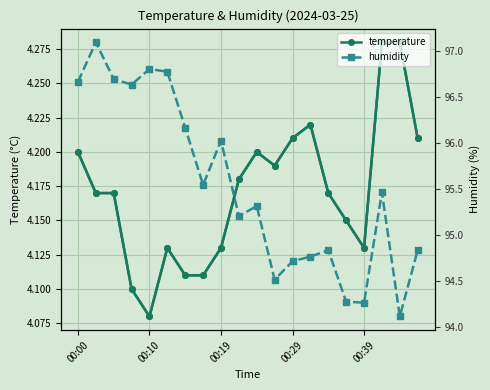

At which label is temperature closest to 4?

00:10